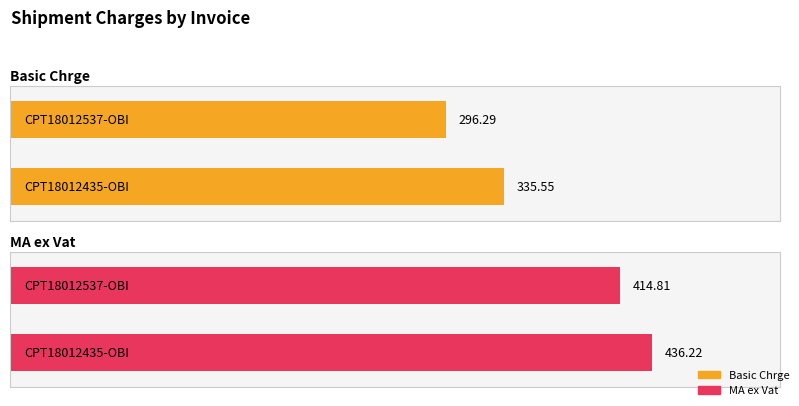

The MA ex Vat series shows 436.2 at CPT18012435-OBI. True or false?

True